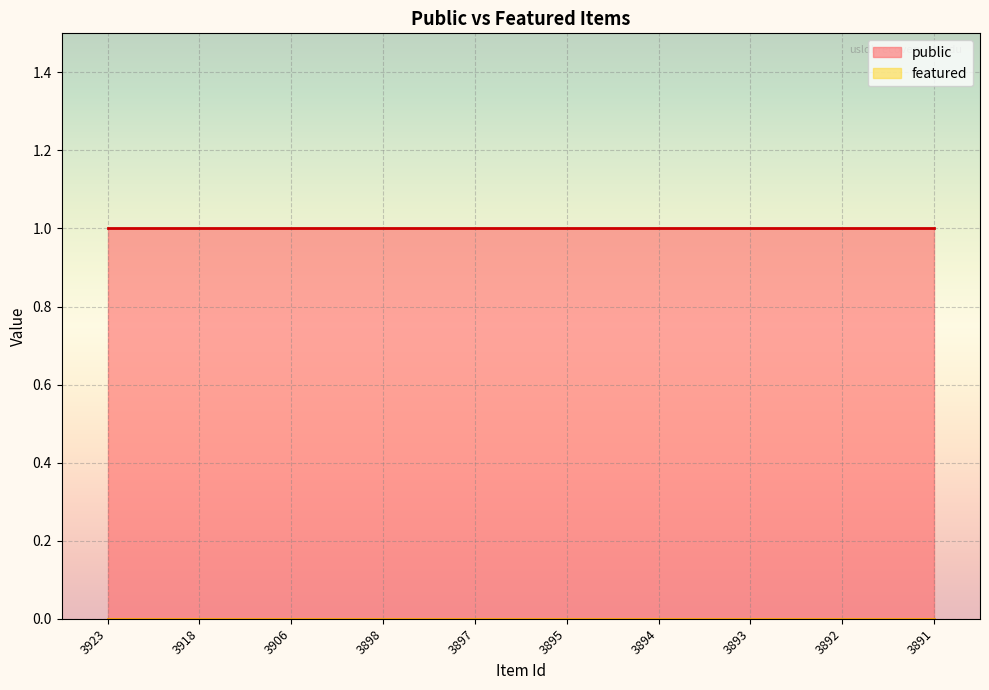

Does the chart display data point markers on the line(s)?

No